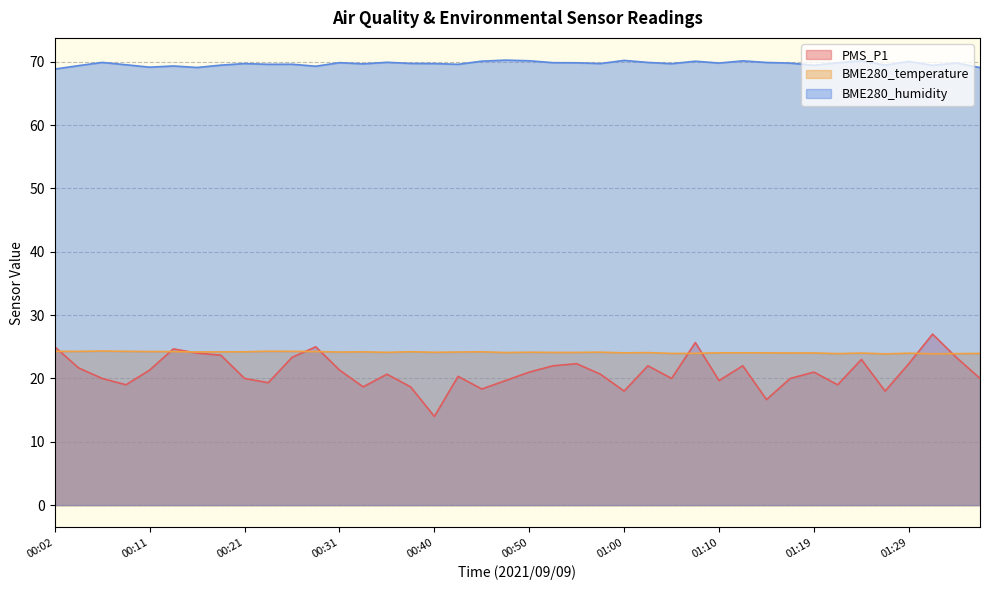

Which has a higher value, 01:12 or 01:05?

01:12